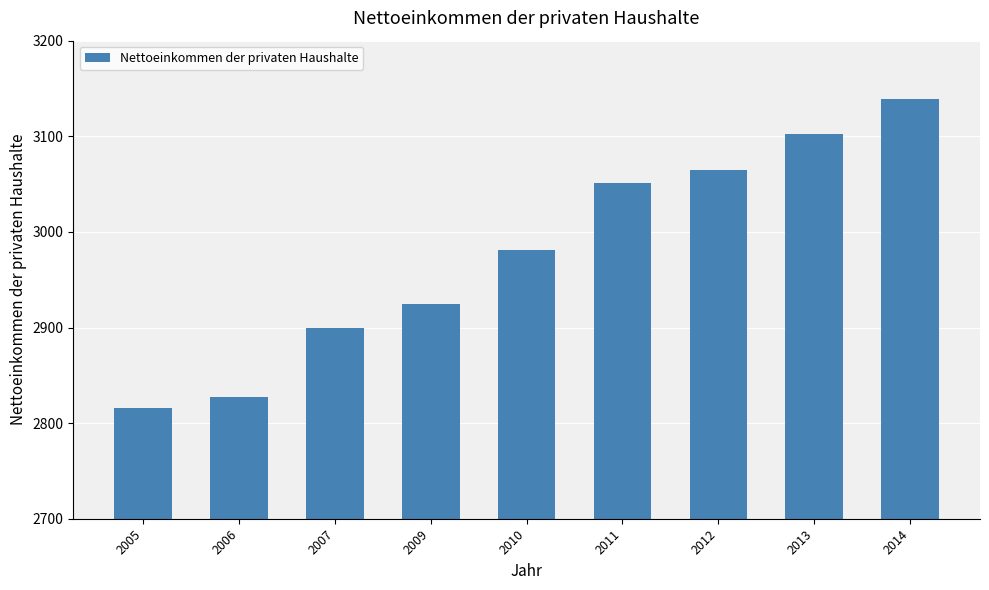

True or false: the data shows 3051.0 at 2011.

True